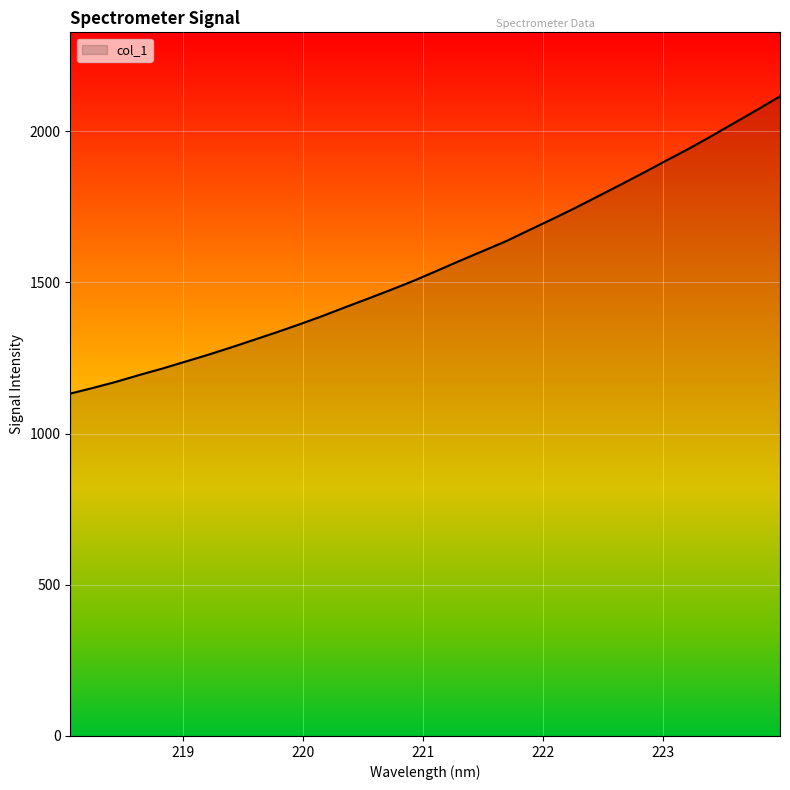

True or false: there are more than 2 points higher than both neighbors.

False